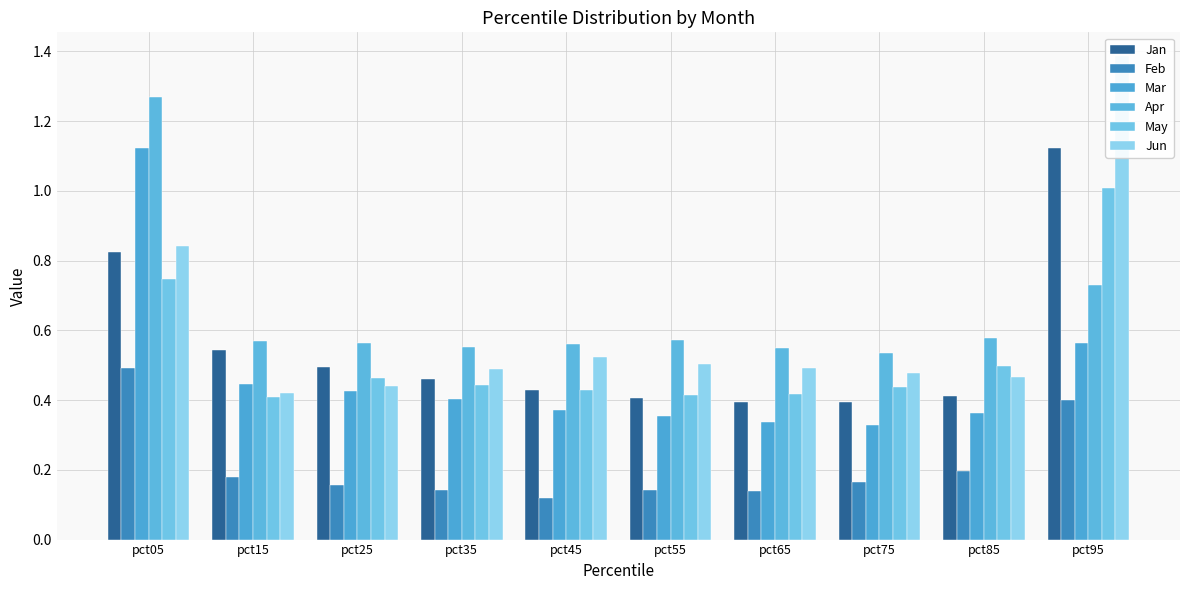

What is the average value of the May series?

0.5